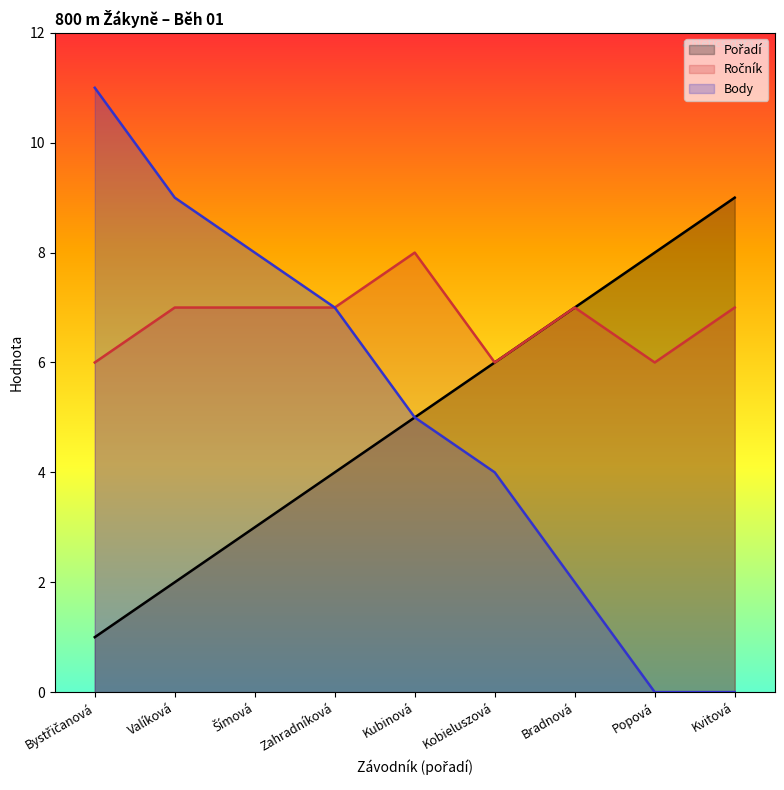

What is the sum of all Body values?

46